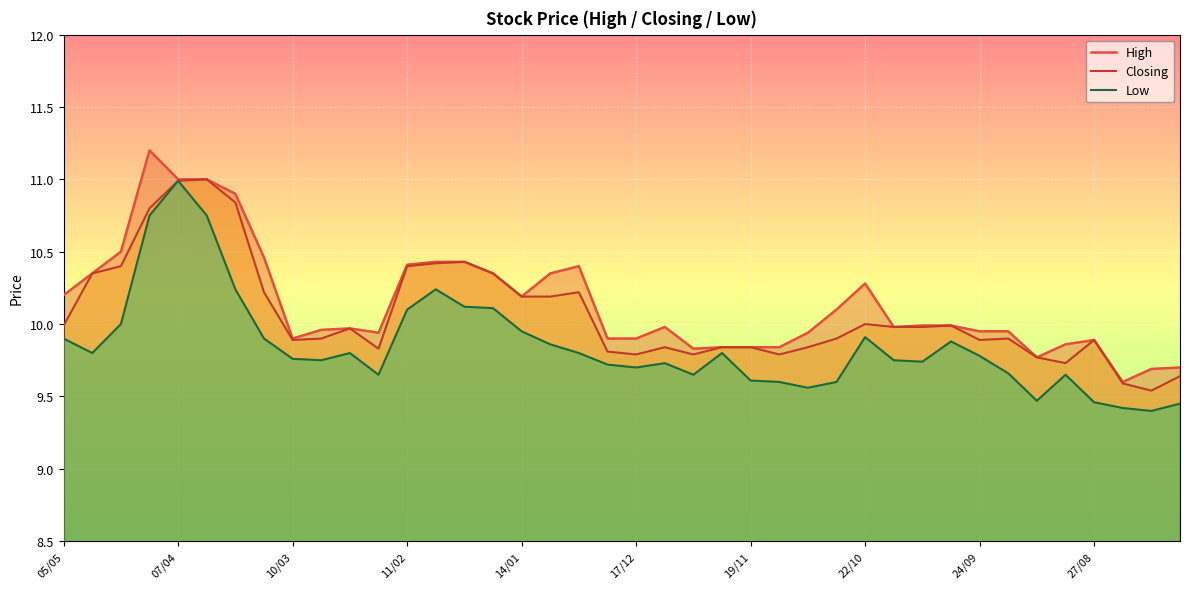

True or false: Closing and Low cross at least once.

False